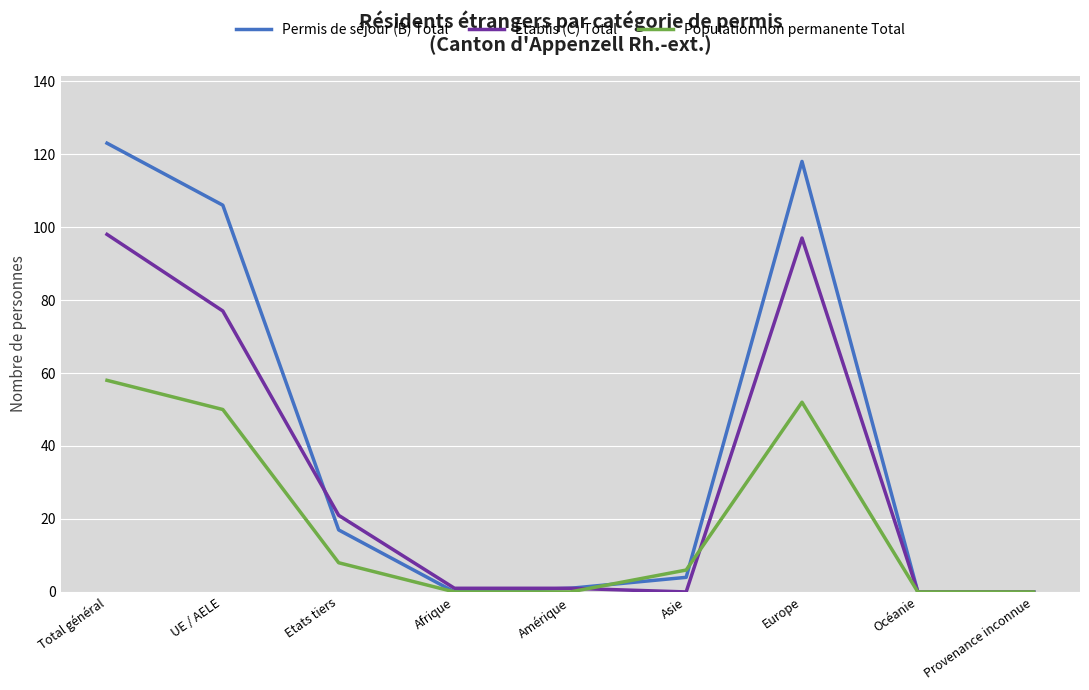

Rank the series by their average value, from highest to lowest.

Permis de séjour (B) Total, Etablis (C) Total, Population non permanente Total